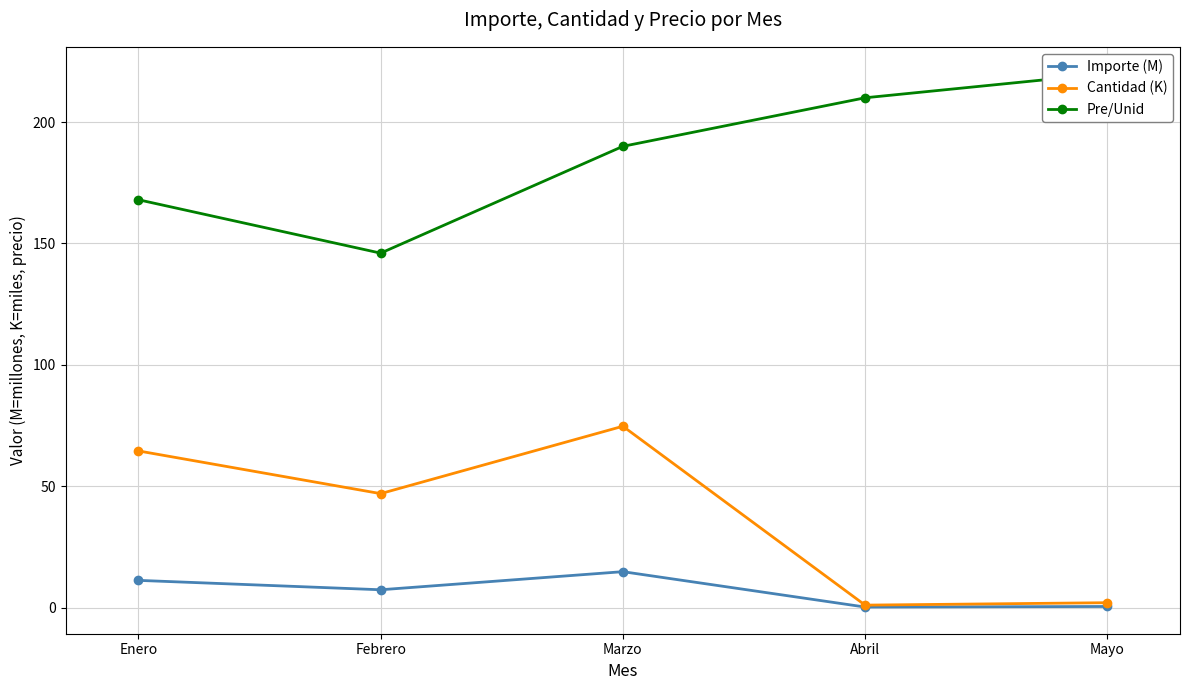

Between Marzo and Abril, which is larger?

Marzo